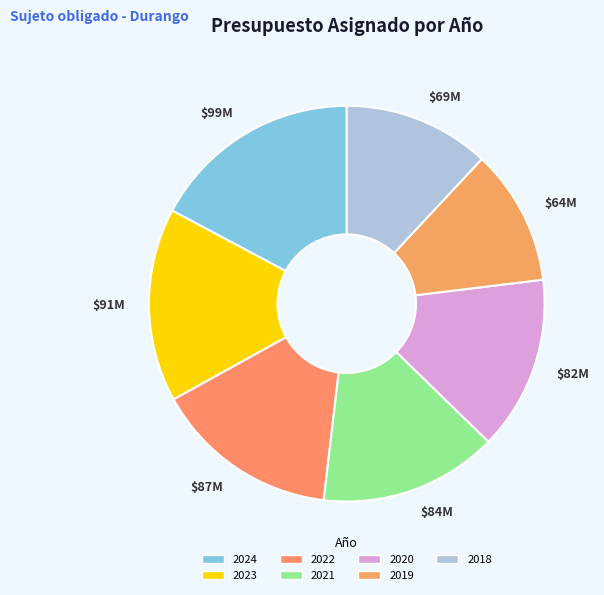

True or false: 2019 accounts for 4% of the total.

False